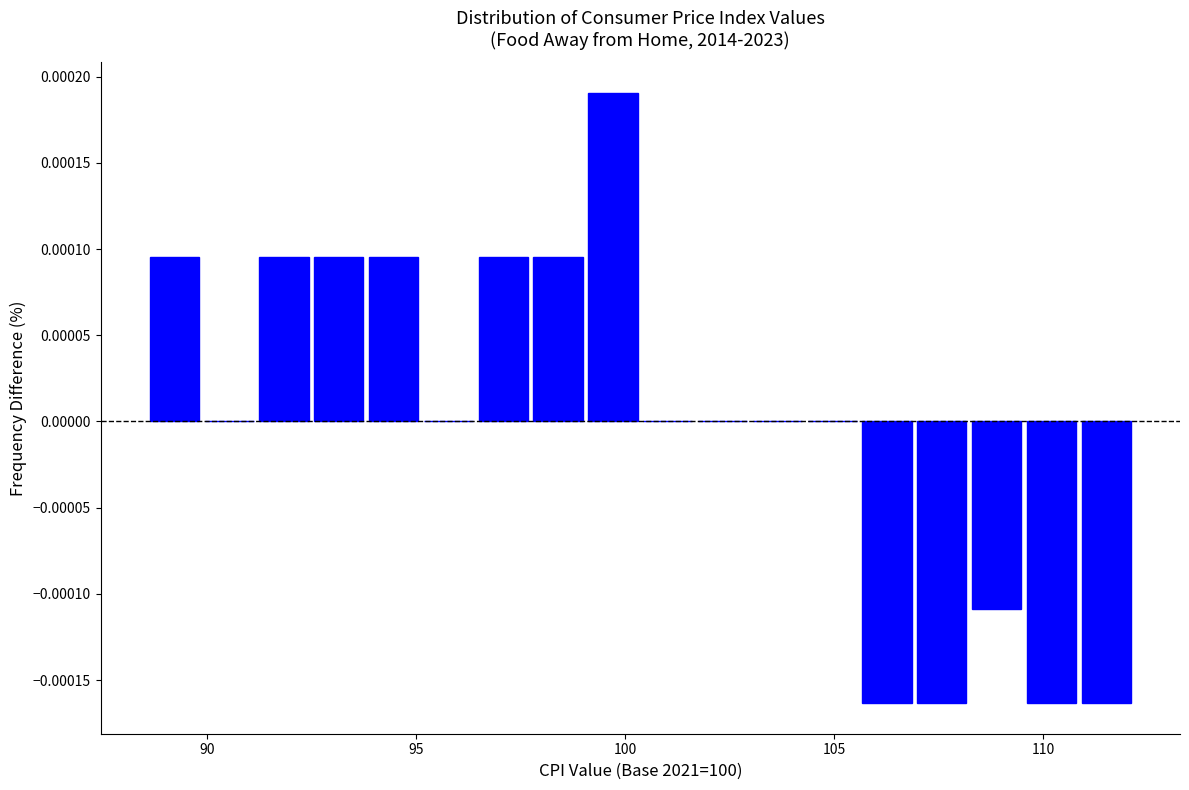

Around what value on the x-axis is the tallest bar? Give the approximate position of its centre, as read against the axis.

99.5